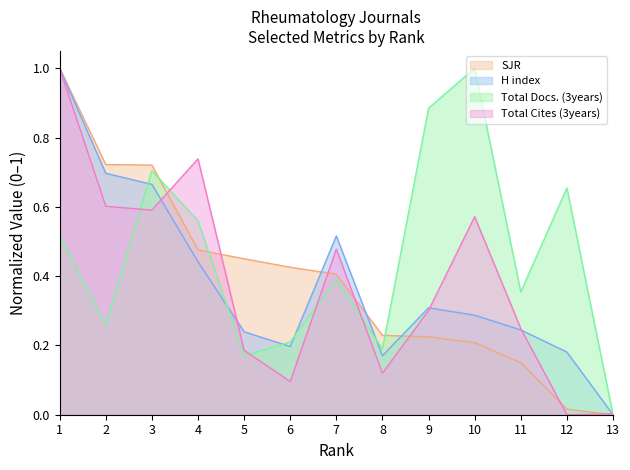

At how many categories does at least one series exceed 0?

13